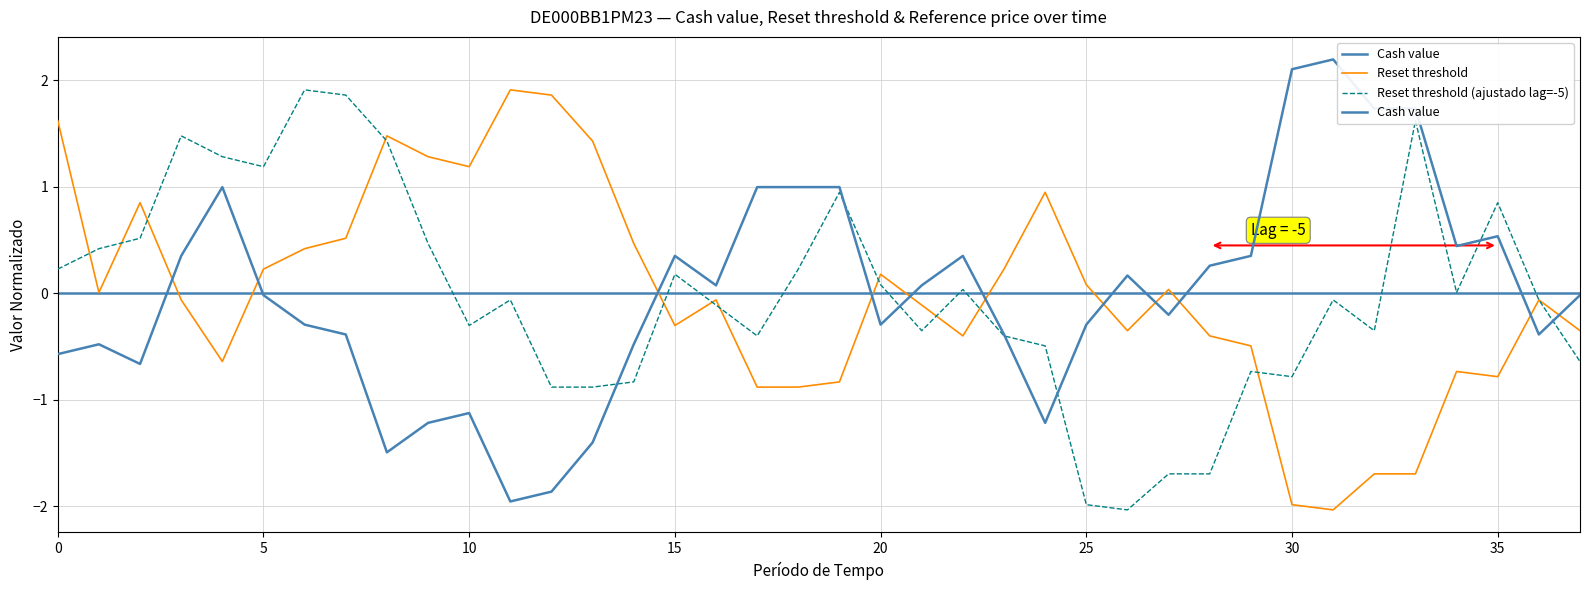

What is the value of the Cash value point at the 15th from the left?

-0.5